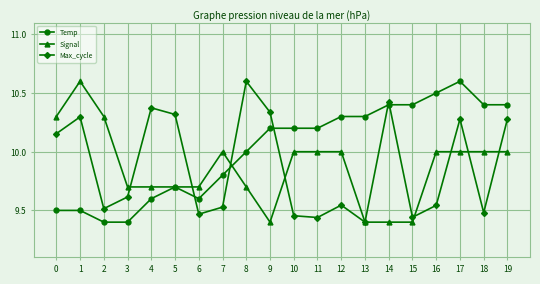

True or false: Temp and Max_cycle intersect in this chart.

True